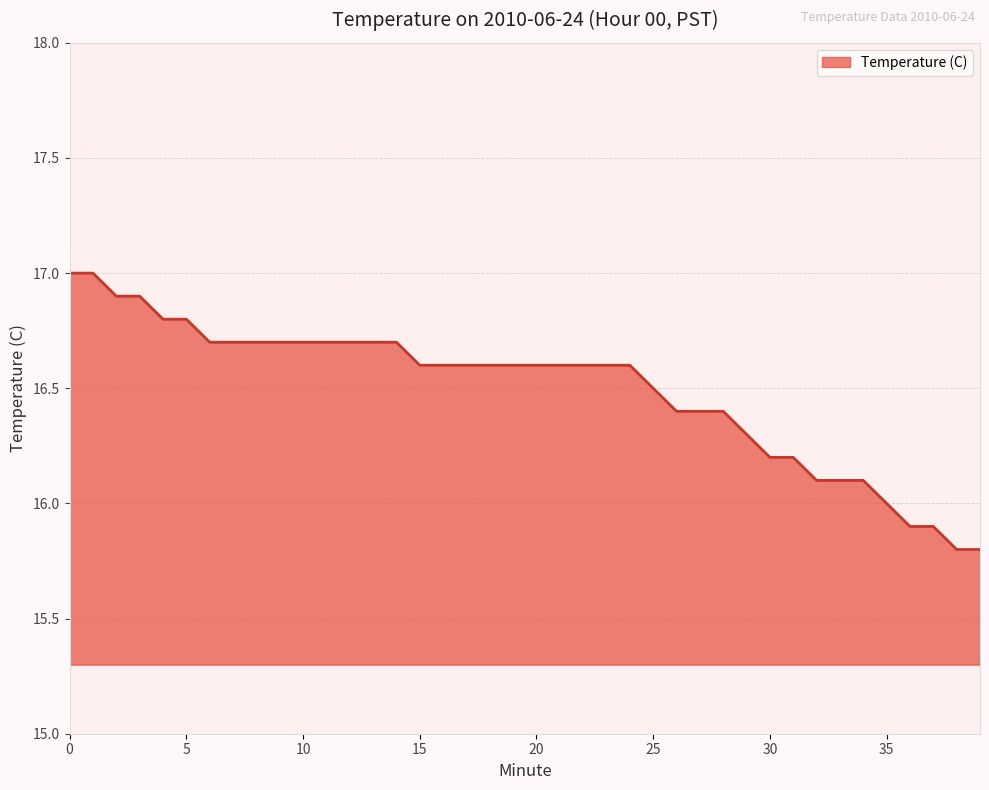

What is the difference between the maximum and minimum values?

1.2